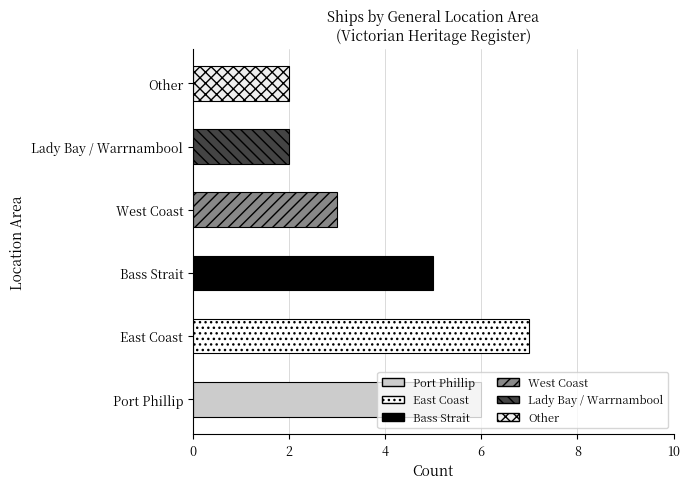

What is the difference between the maximum and minimum values?

5